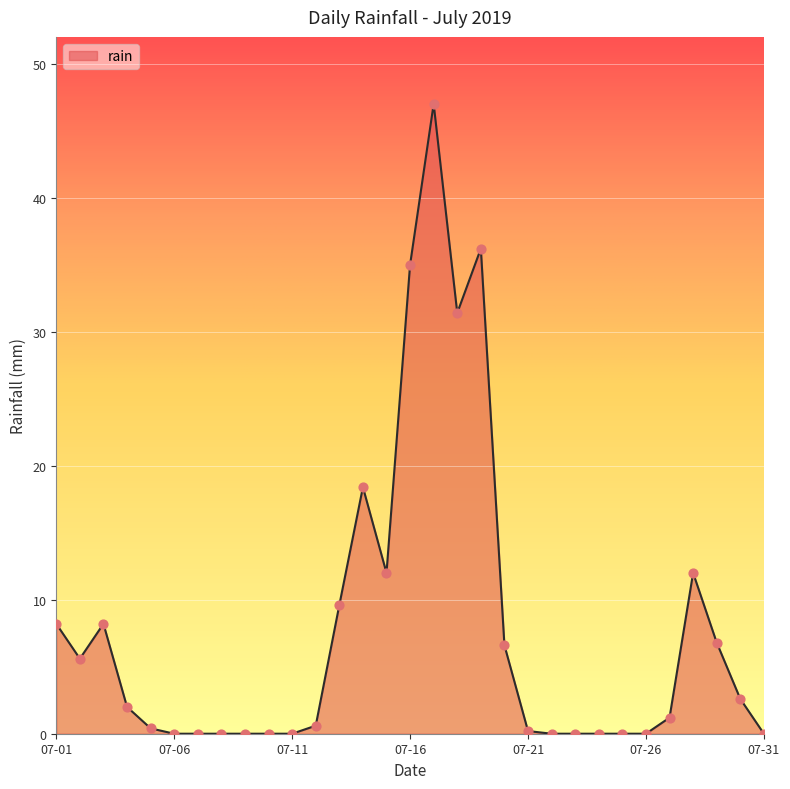

What is the difference between the maximum and minimum values?

47.0